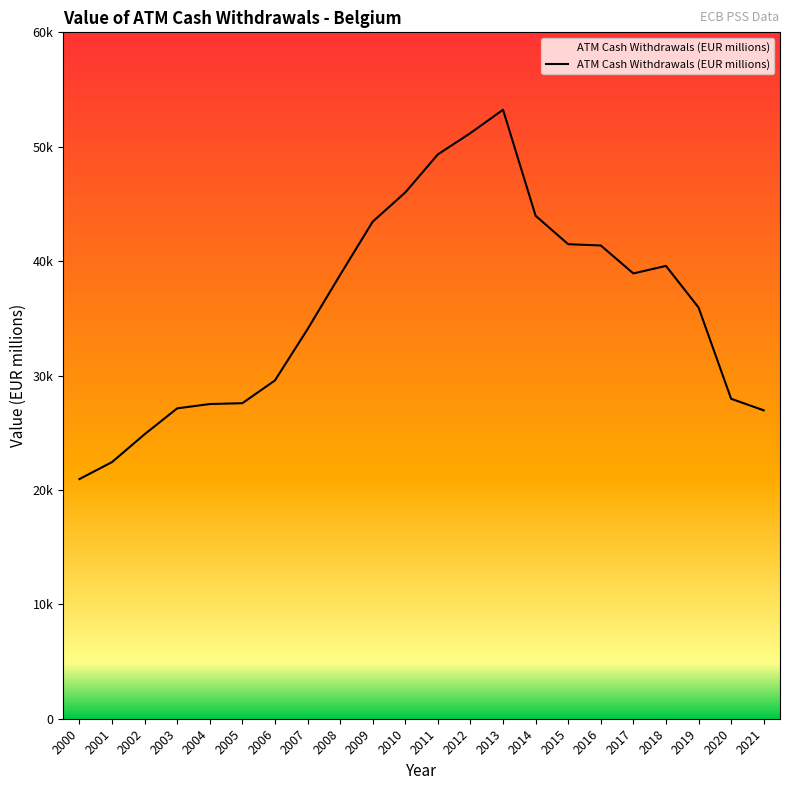

What is the ratio of the value at 2019 to the value at 2000?

1.7